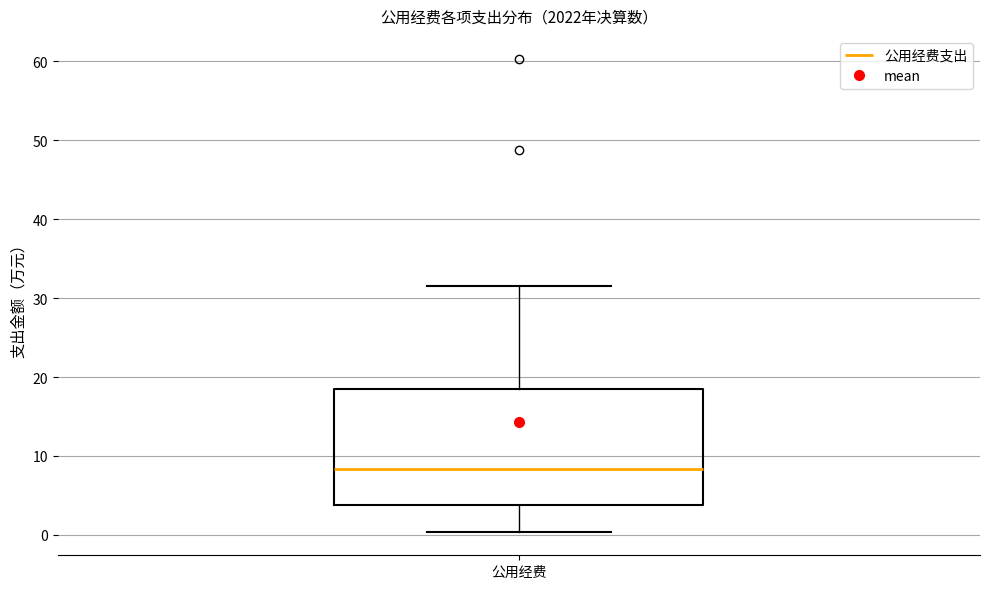

Transcribe this box plot: give where the median line is, the range the box spans, and where the two whiskers end, as read against the y-axis. The values are not printed on the chart, so give them approximately, as read against the axis.

median 8, box 4 to 18, whiskers 0 to 32